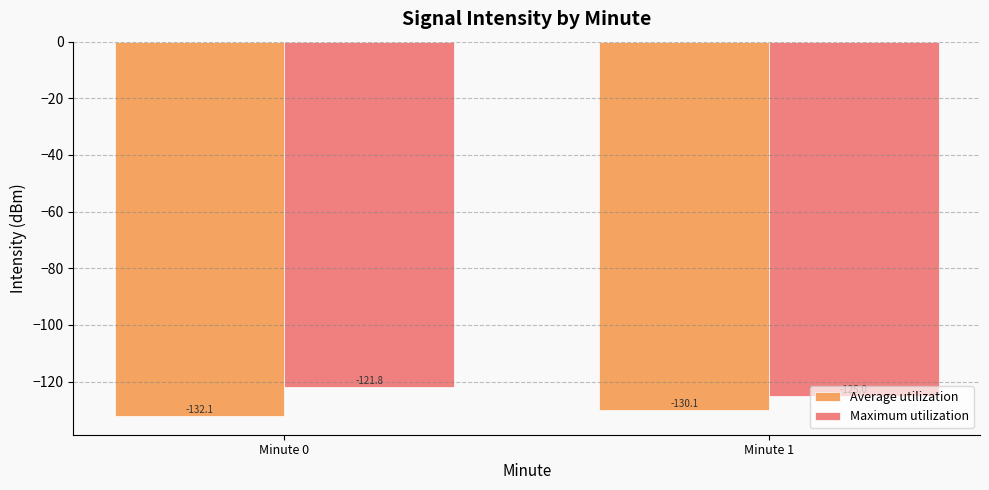

Rank the series at Minute 0 from lowest to highest value.

Average utilization, Maximum utilization